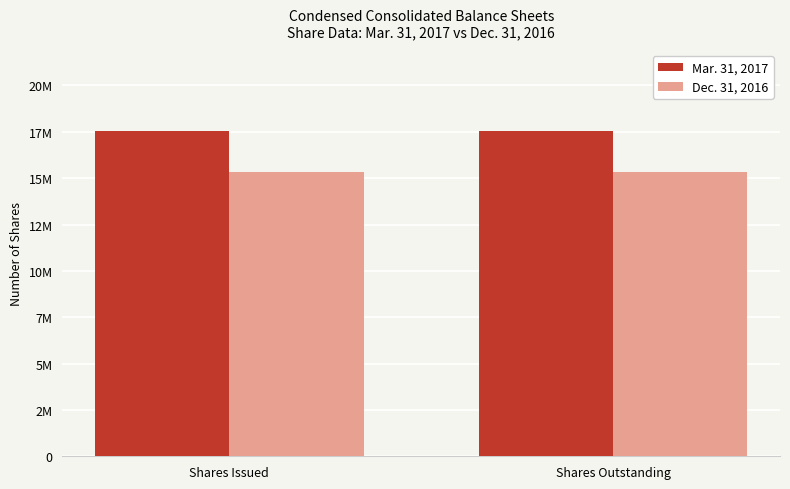

What are all the series names shown in the legend?

Mar. 31, 2017, Dec. 31, 2016